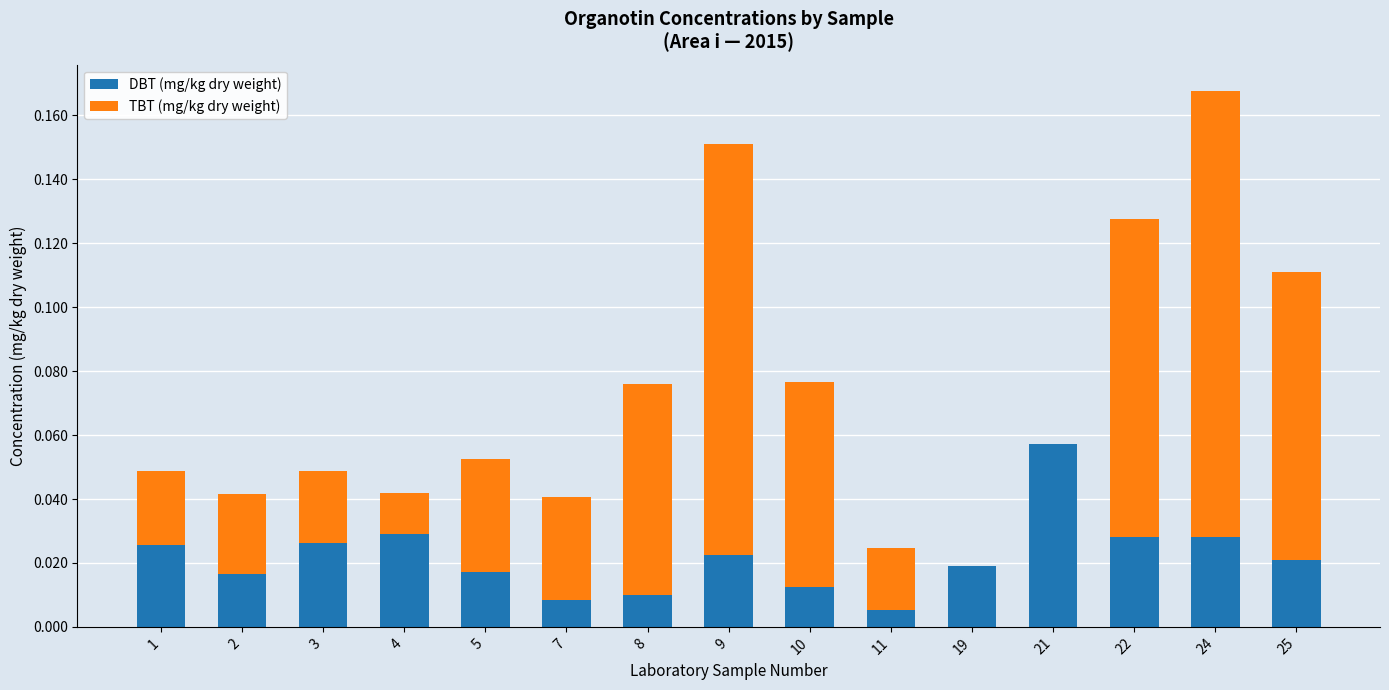

The value of DBT (mg/kg dry weight) at 8 is 0.0. True or false?

True